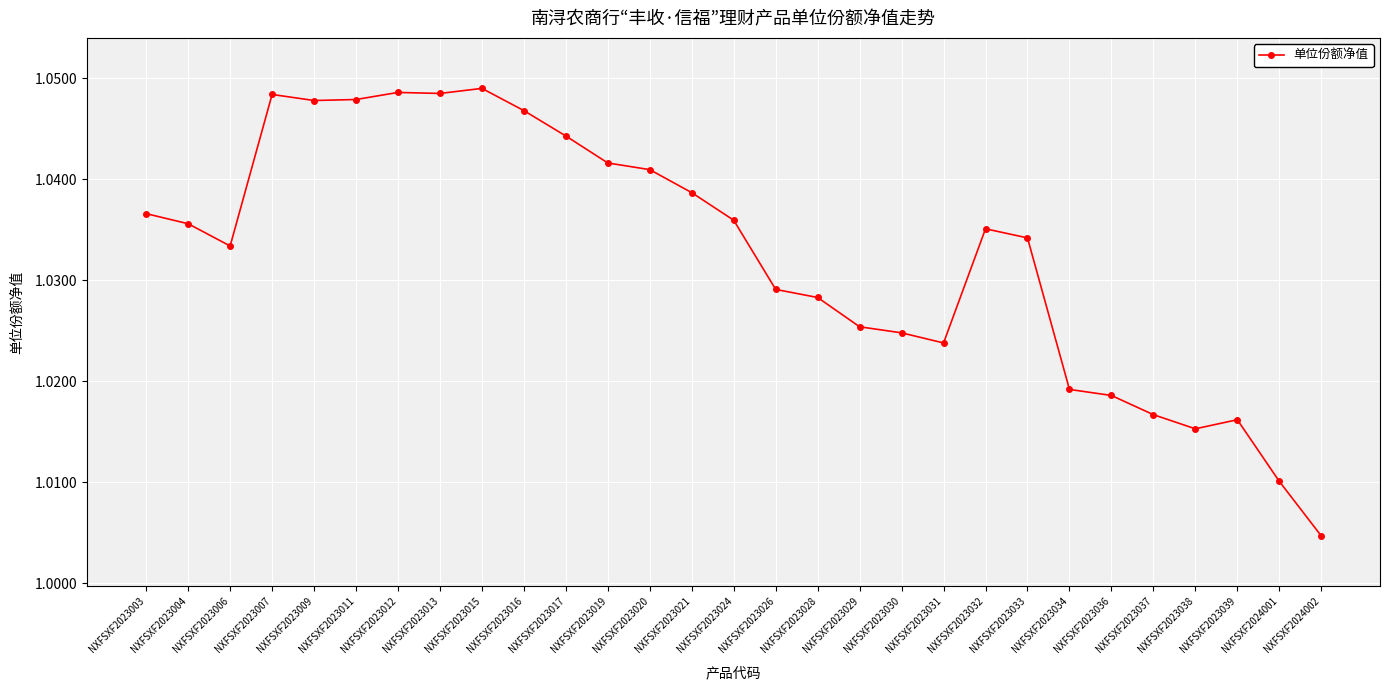

True or false: the data has more than 2 interior local peaks.

True